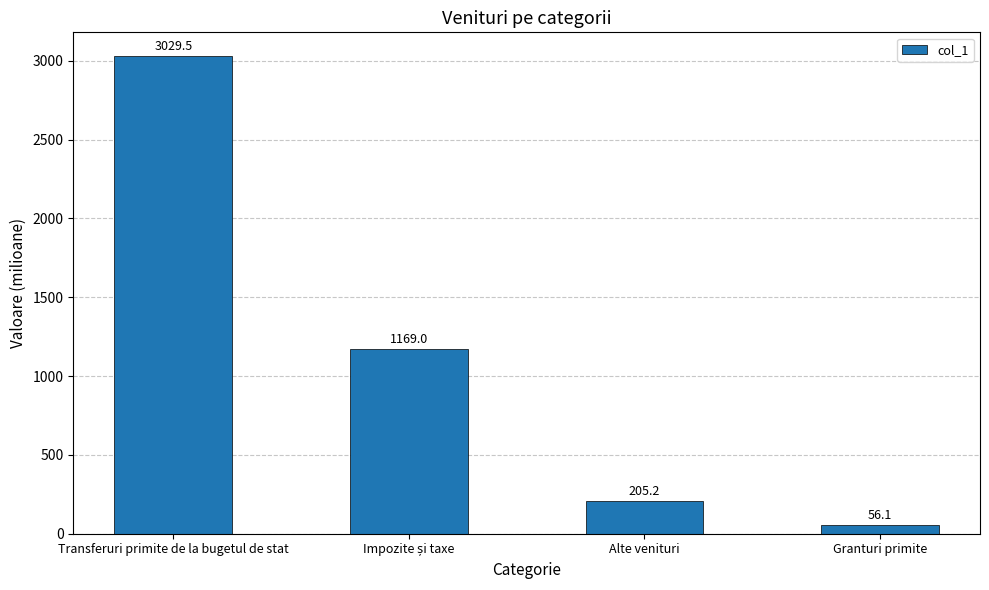

What is the label of the 4th bar from the left?

Granturi primite